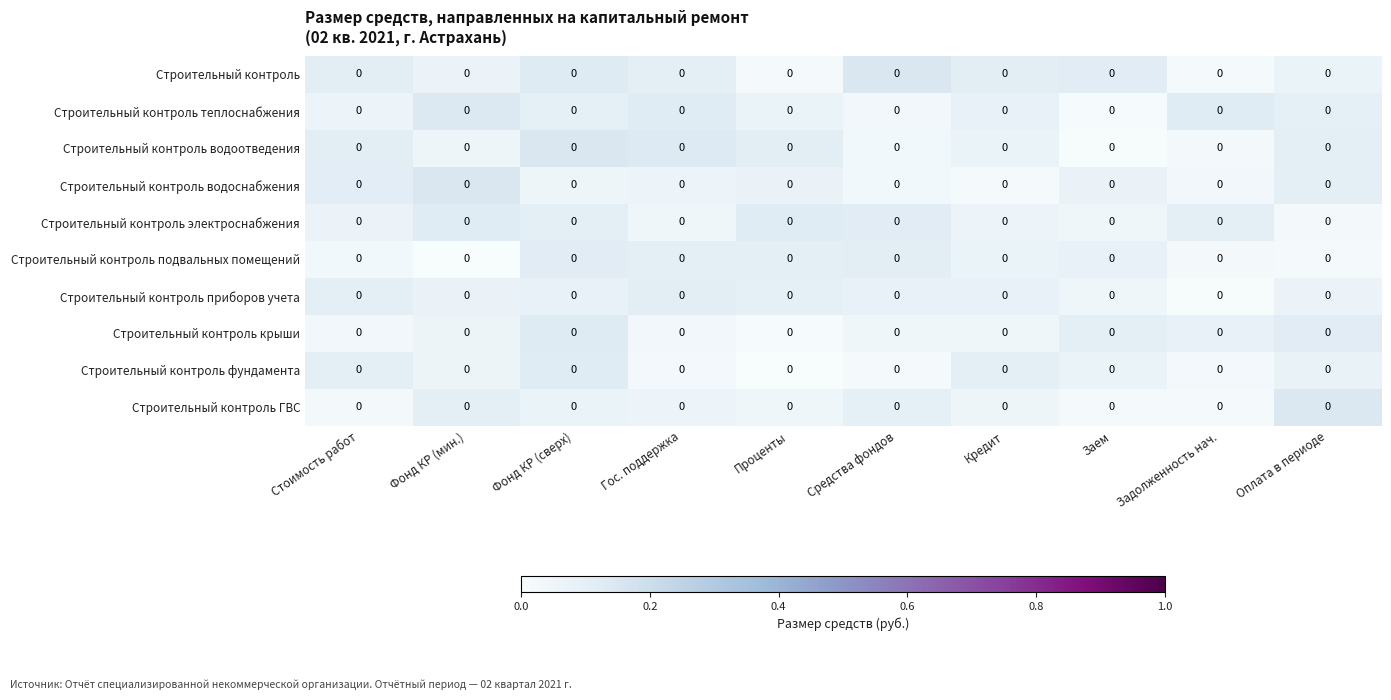

How many Строительный контроль водоснабжения values are between 0 and 1?

10